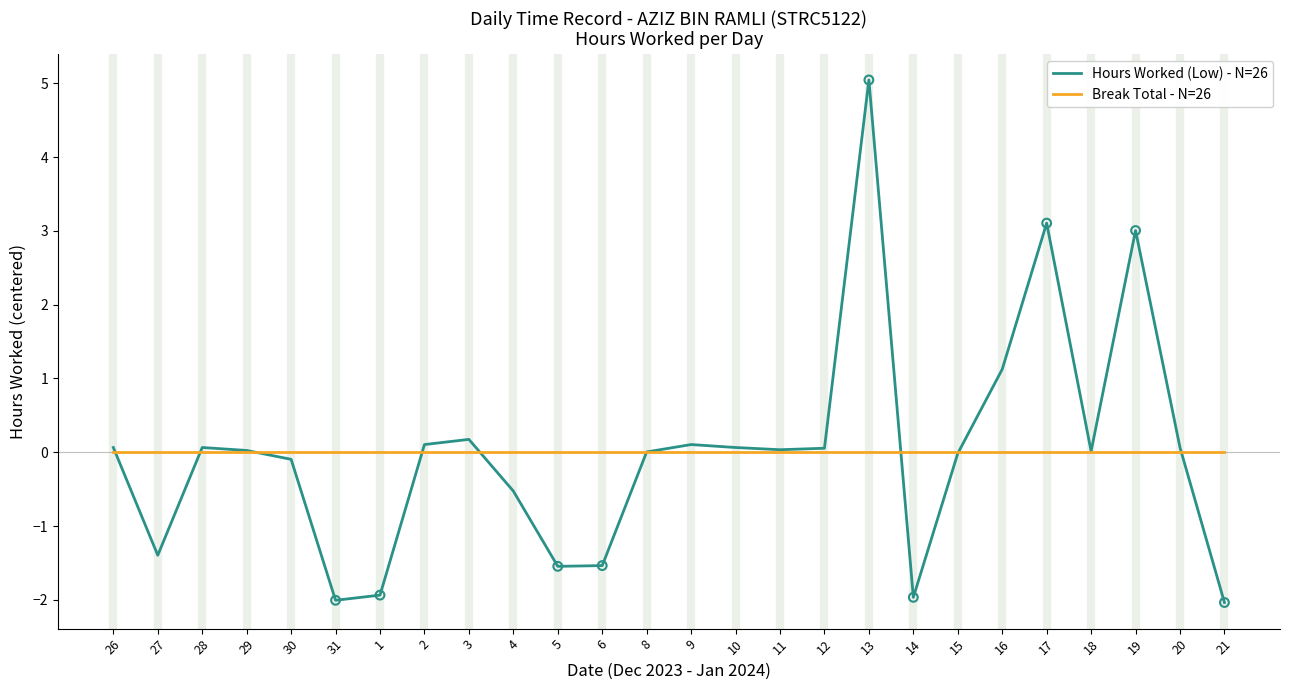

At which category is the sum across all series the highest?

13